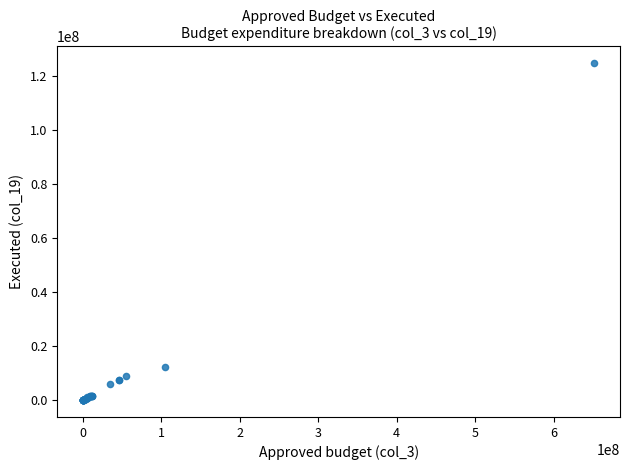

What Y value in the scatter plot is closest to 62316434?

12361508.5